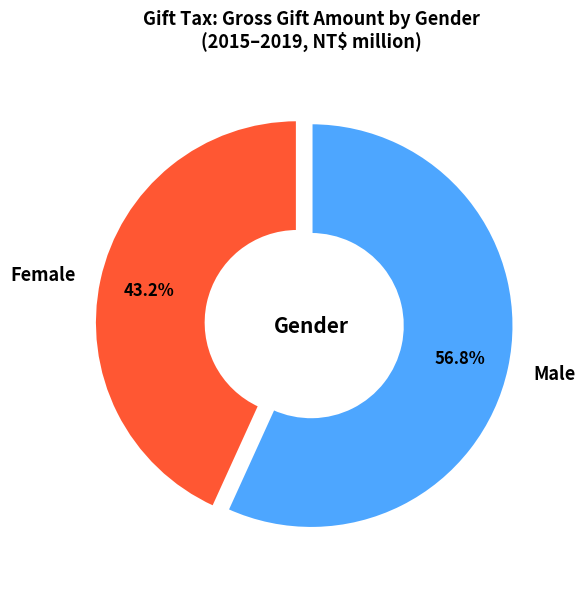

Which has a higher value, Female or Male?

Male